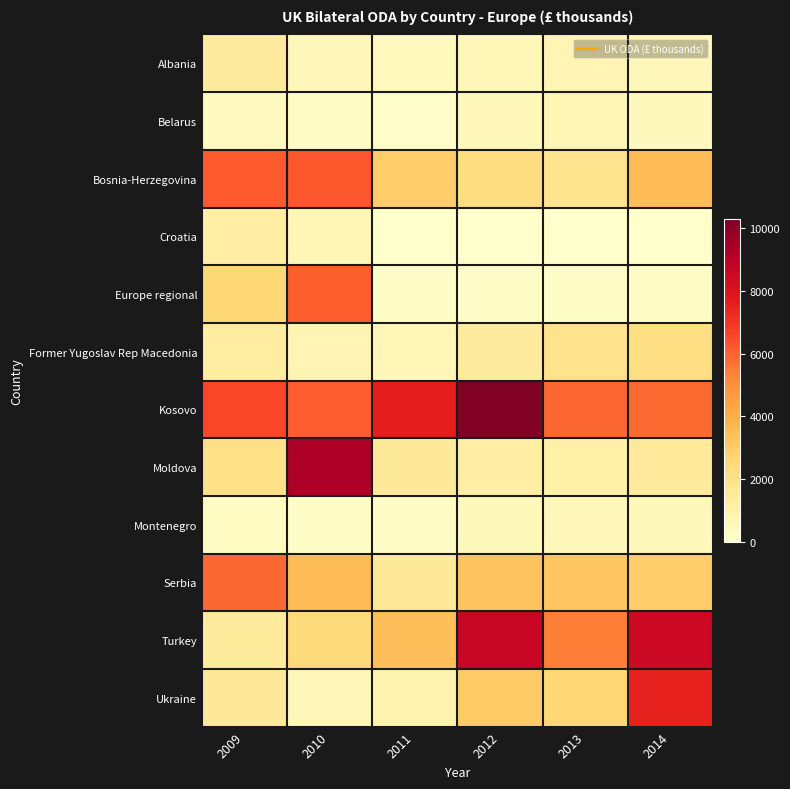

Rank the series at 2013 from lowest to highest value.

Croatia, Europe regional, Montenegro, Belarus, Albania, Moldova, Bosnia-Herzegovina, Former Yugoslav Rep Macedonia, Ukraine, Serbia, Turkey, Kosovo